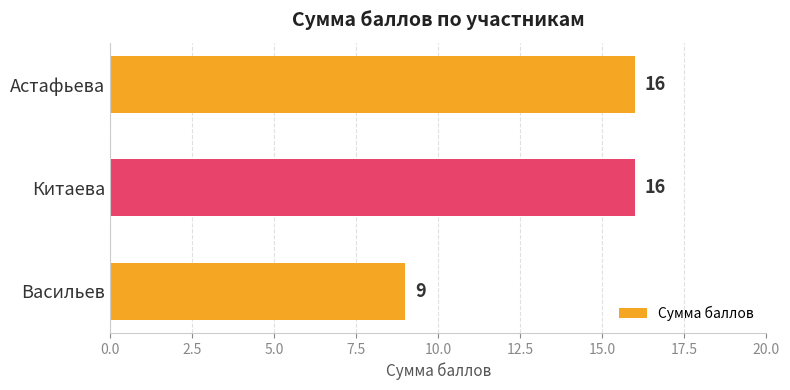

Is it true that the value at Васильев is 3?

False